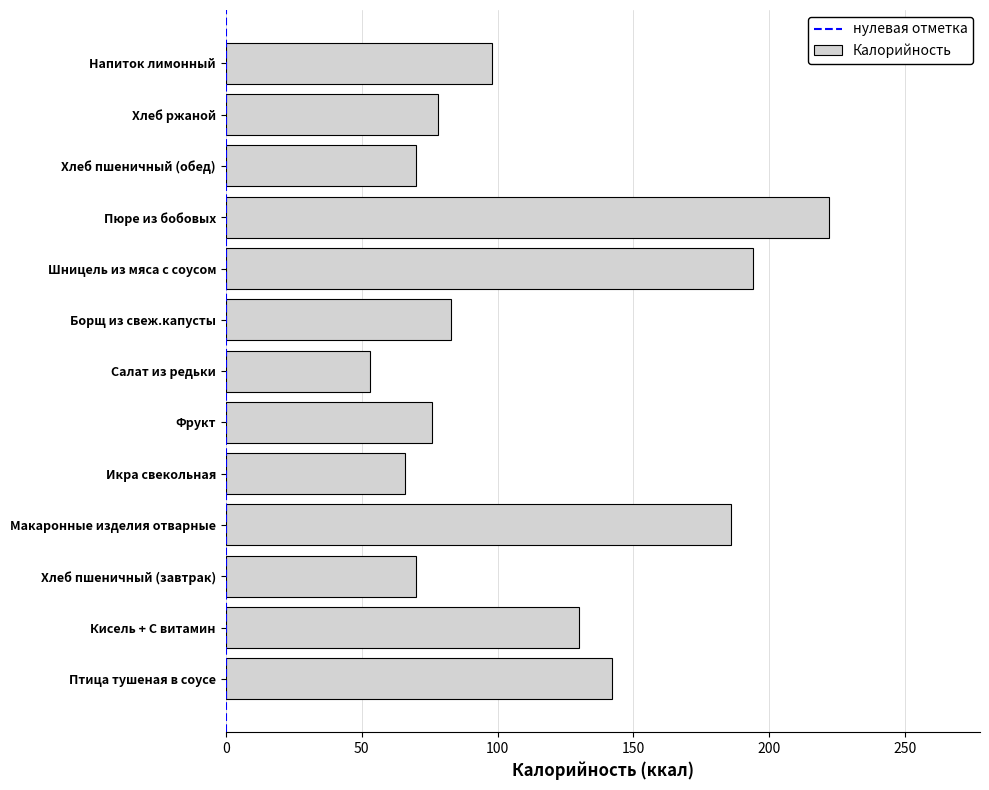

Does the chart contain stacked bars?

No